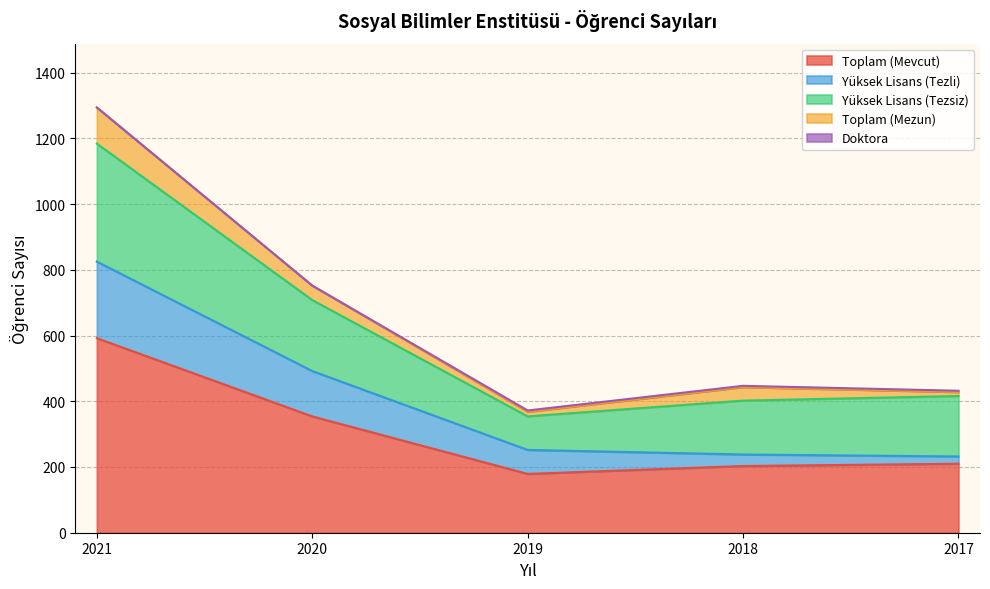

Reading left to right, extract all data points from this chart.

Toplam (Mevcut): 2021=592	2020=354	2019=179	2018=203	2017=210
Yüksek Lisans (Tezli): 2021=233	2020=138	2019=73	2018=35	2017=22
Yüksek Lisans (Tezsiz): 2021=359	2020=216	2019=102	2018=164	2017=184
Toplam (Mezun): 2021=110	2020=44	2019=14	2018=41	2017=12
Doktora: 2021=0	2020=0	2019=4	2018=4	2017=4